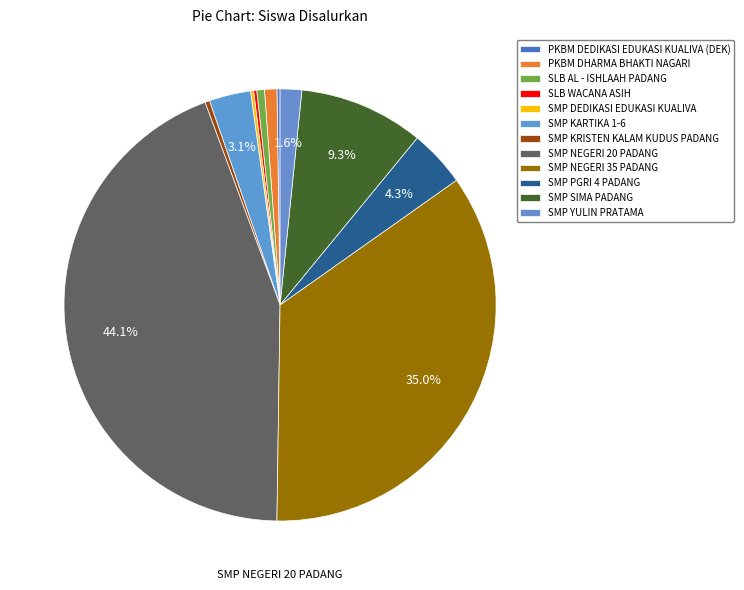

What is the smallest slice in the pie chart?

PKBM DEDIKASI EDUKASI KUALIVA (DEK)